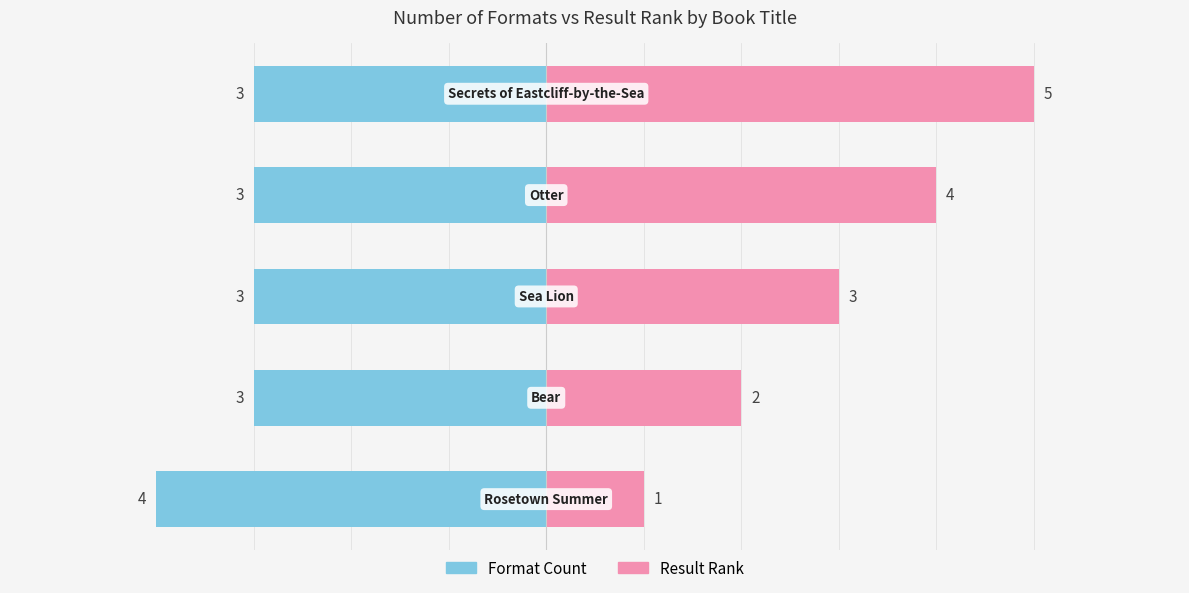

Are the bars grouped side by side (vs. stacked)?

Yes